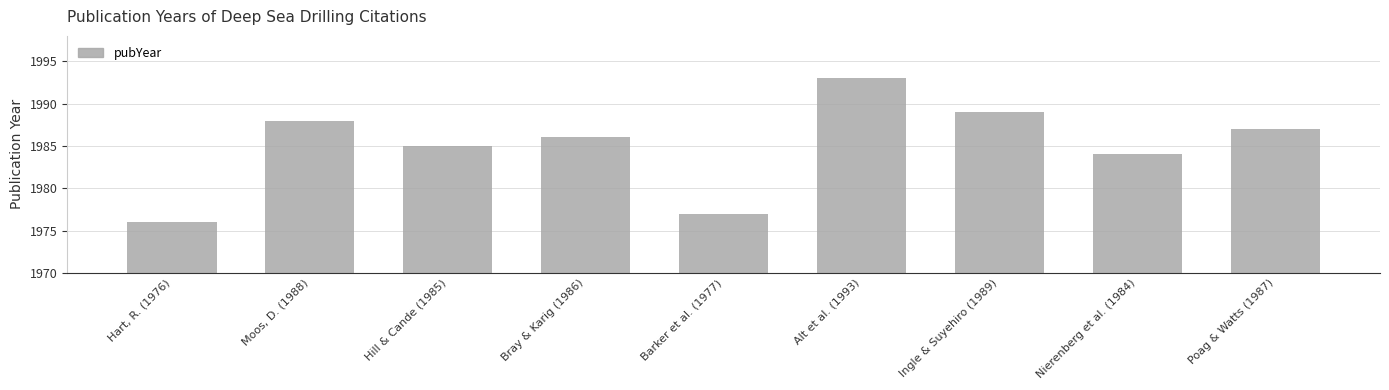

What is the difference between the values at Nierenberg et al. (1984) and Moos, D. (1988)?

4